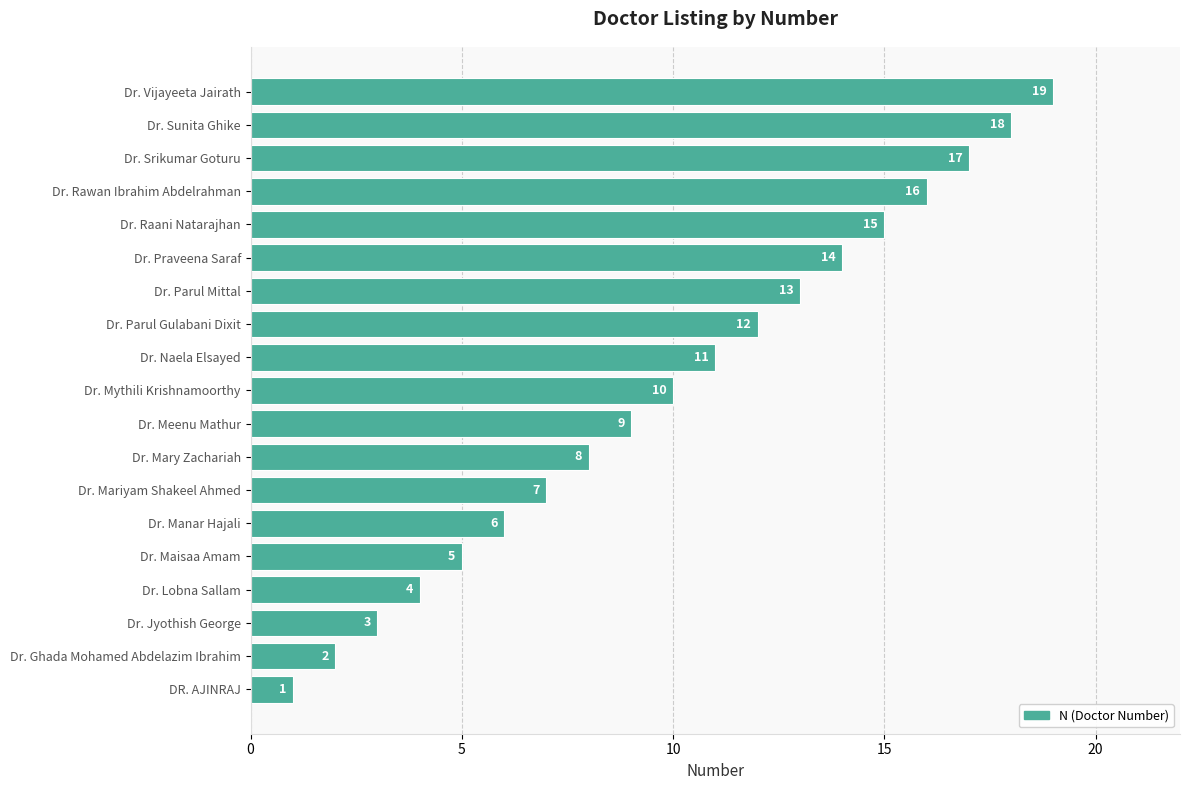

How many series are shown in this chart?

1